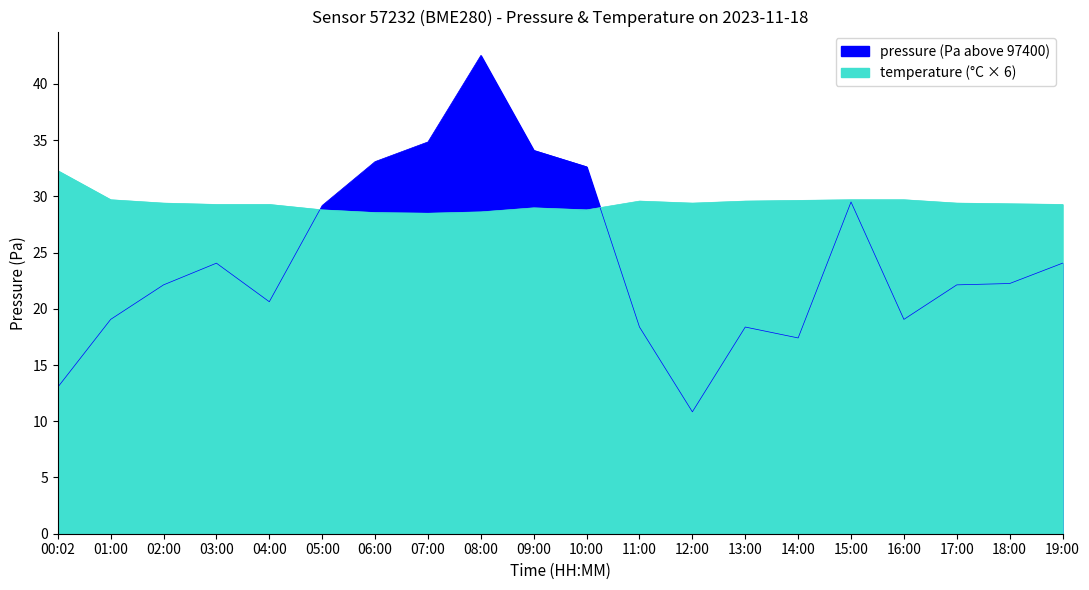

How many interior local peaks does the temperature series have?

2